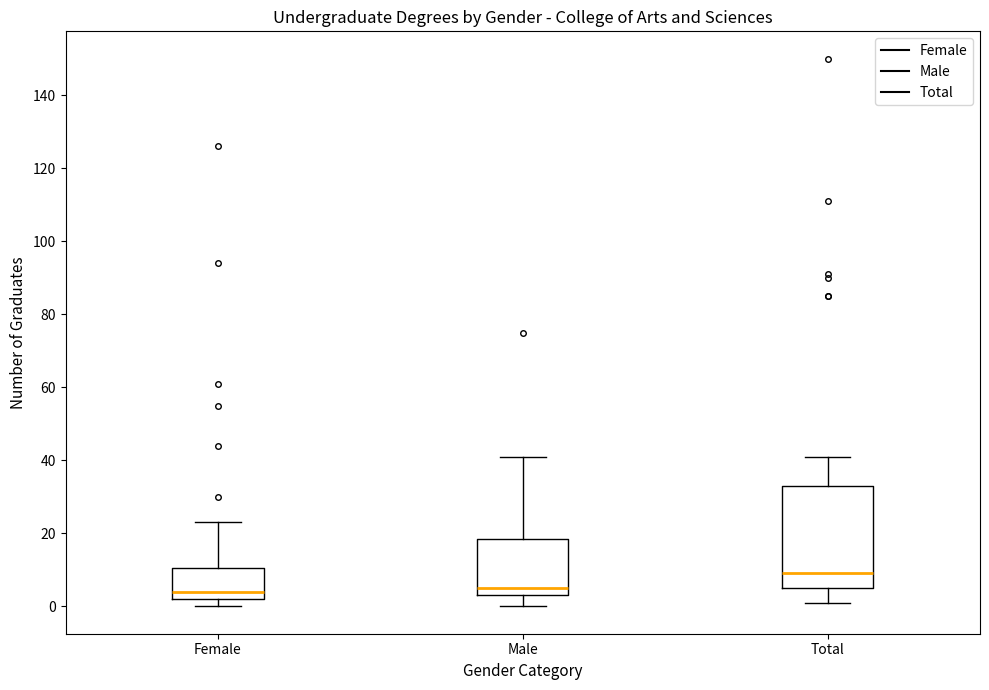

Where does the upper whisker of the box for Male end on the y-axis? The values are not printed on the chart, so give them approximately, as read against the axis.

42